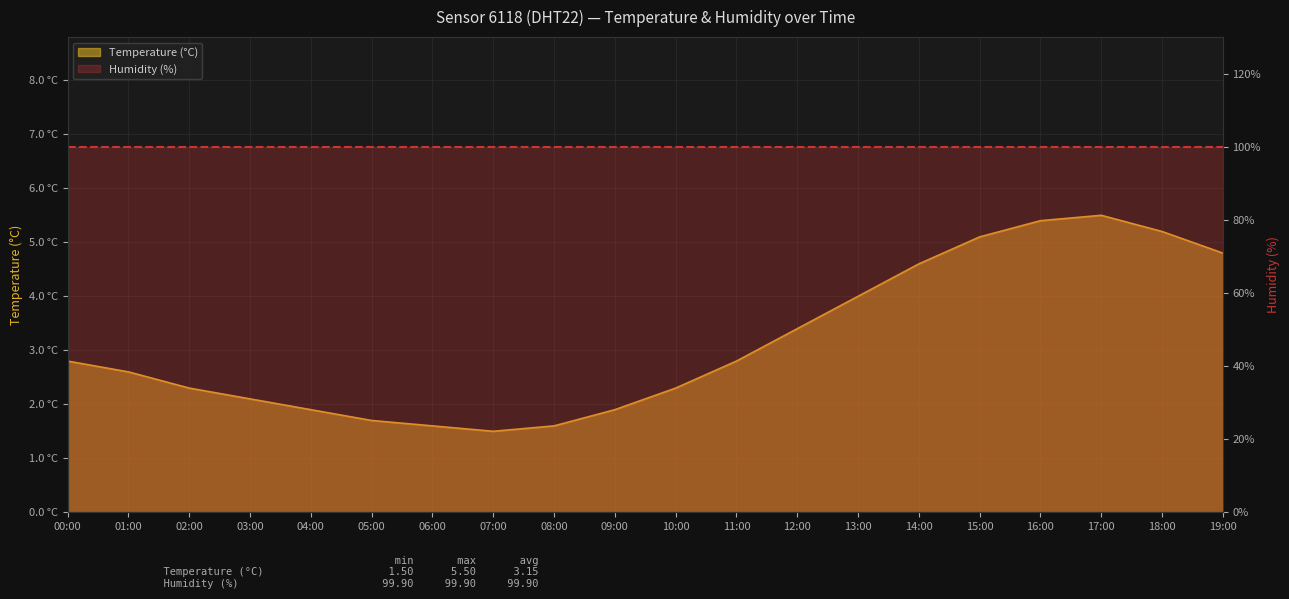

Where is the data nearest to the value 3?

00:00